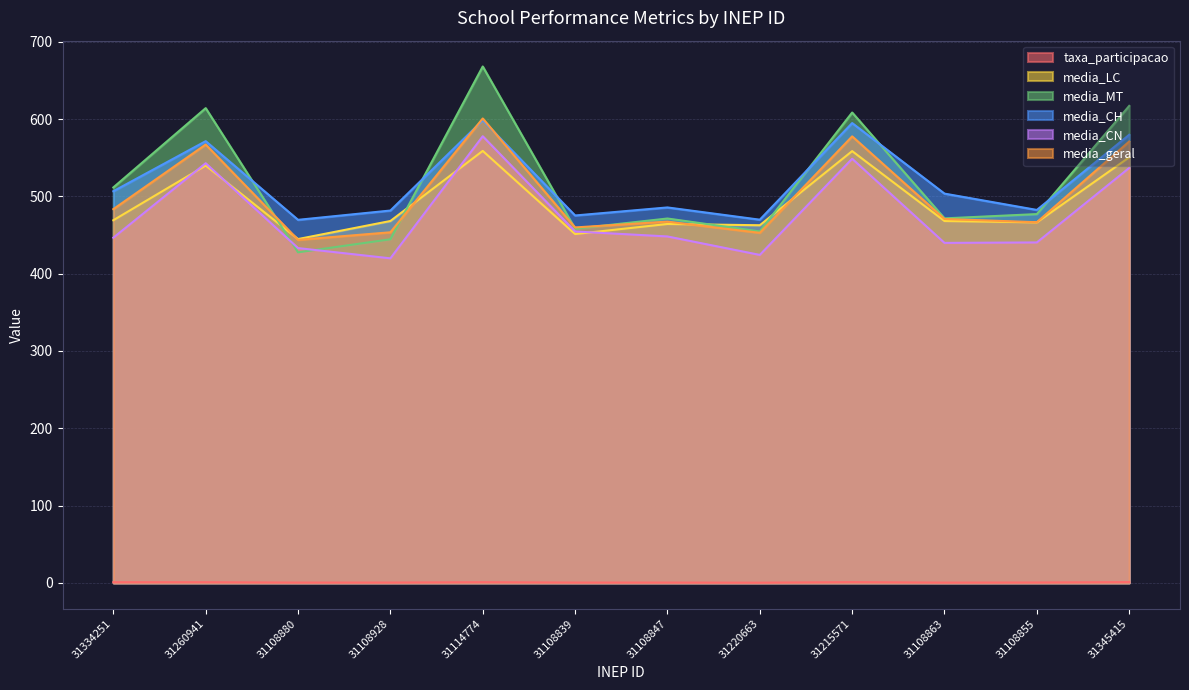

Reading right to left, list all the values displayed in this chart.

taxa_participacao: 1.0	0.5	0.3	0.9	0.2	0.4	0.4	0.8	0.4	0.3	0.8	0.8
media_LC: 550.5	466.4	468.1	558.6	462.7	464.3	451.3	558.9	468.2	444.8	539.9	469.2
media_MT: 617.1	477.1	471.6	608.5	454.7	471.4	458.1	668.1	444.5	427.6	614.2	511.6
media_CH: 579.8	482.5	503.6	594.9	469.9	485.7	475.3	598.5	481.7	469.7	571.5	506.7
media_CN: 536.9	440.4	439.9	548.7	424.3	448.2	454.6	577.9	419.9	433.1	543.0	446.6
media_geral: 571.1	466.6	470.8	577.7	452.9	467.4	459.9	600.9	453.6	443.8	567.1	483.5